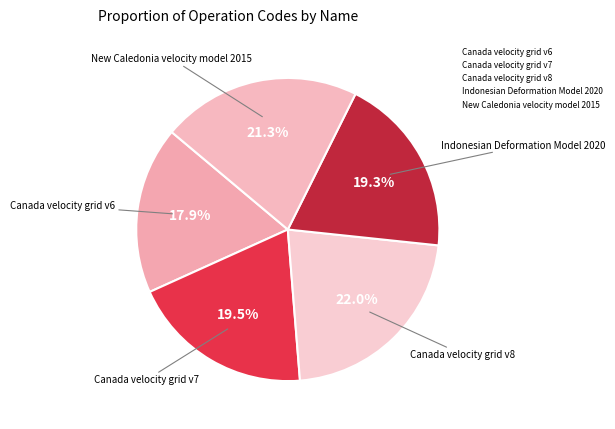

Count the number of slices in the pie.

5